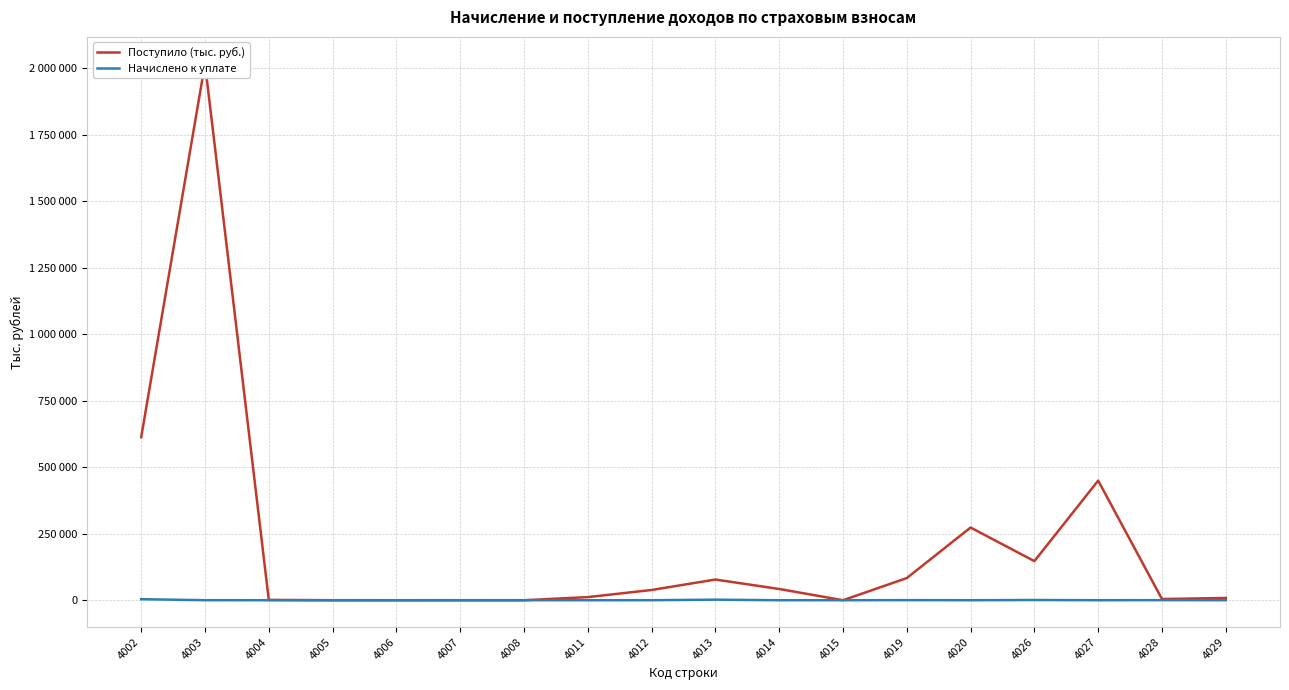

At how many categories does at least one series exceed 1815883?

1